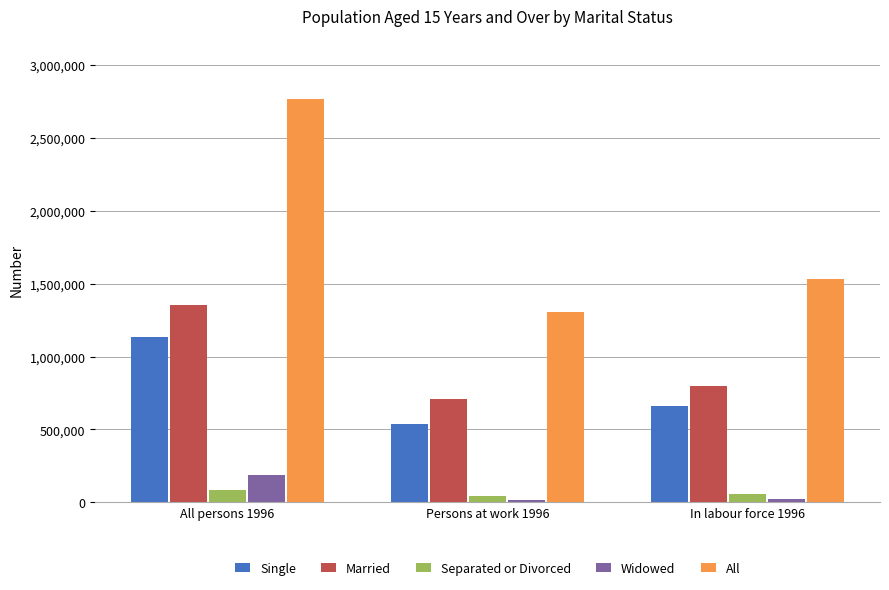

How many bars are there in each group?

5